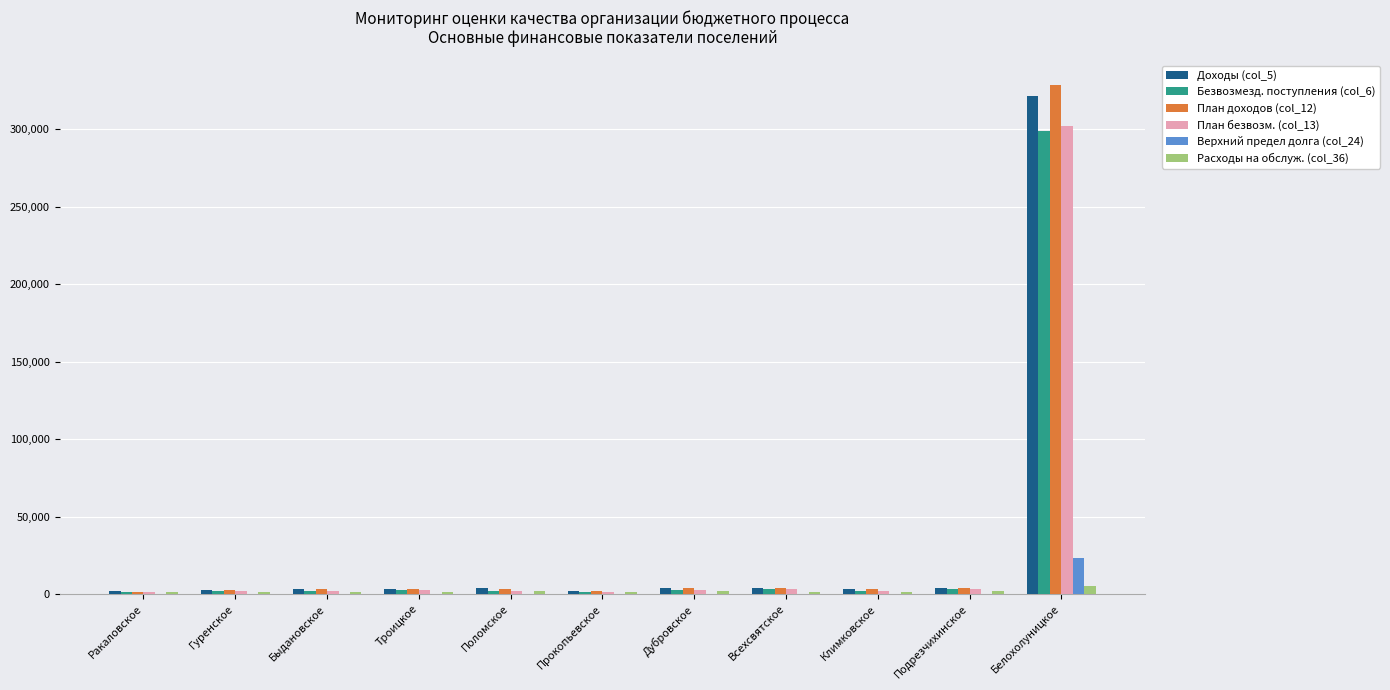

What is the sum of all План безвозм. (col_13) values?

323770.4